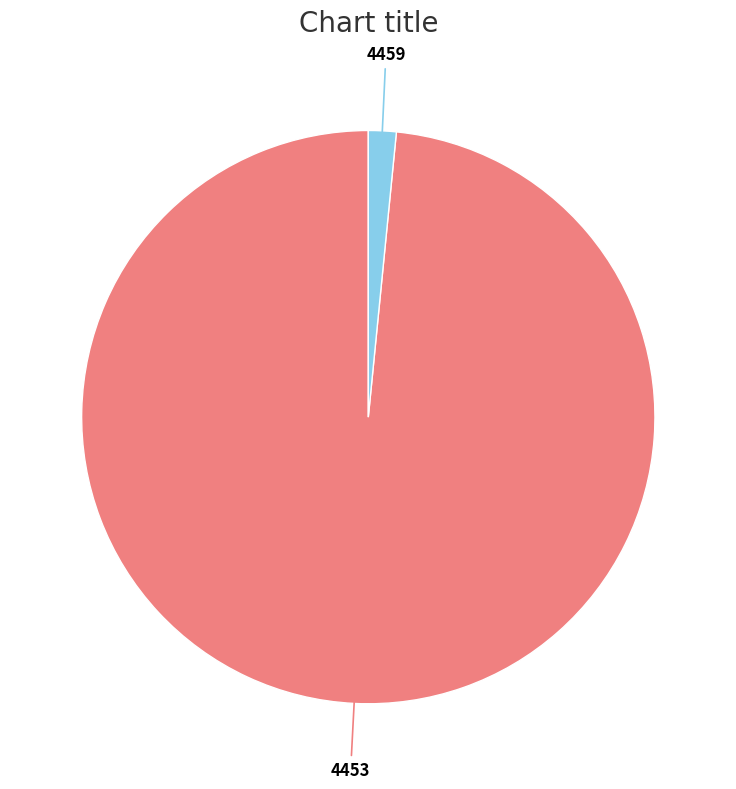

Which category has the smallest portion of the pie?

4459